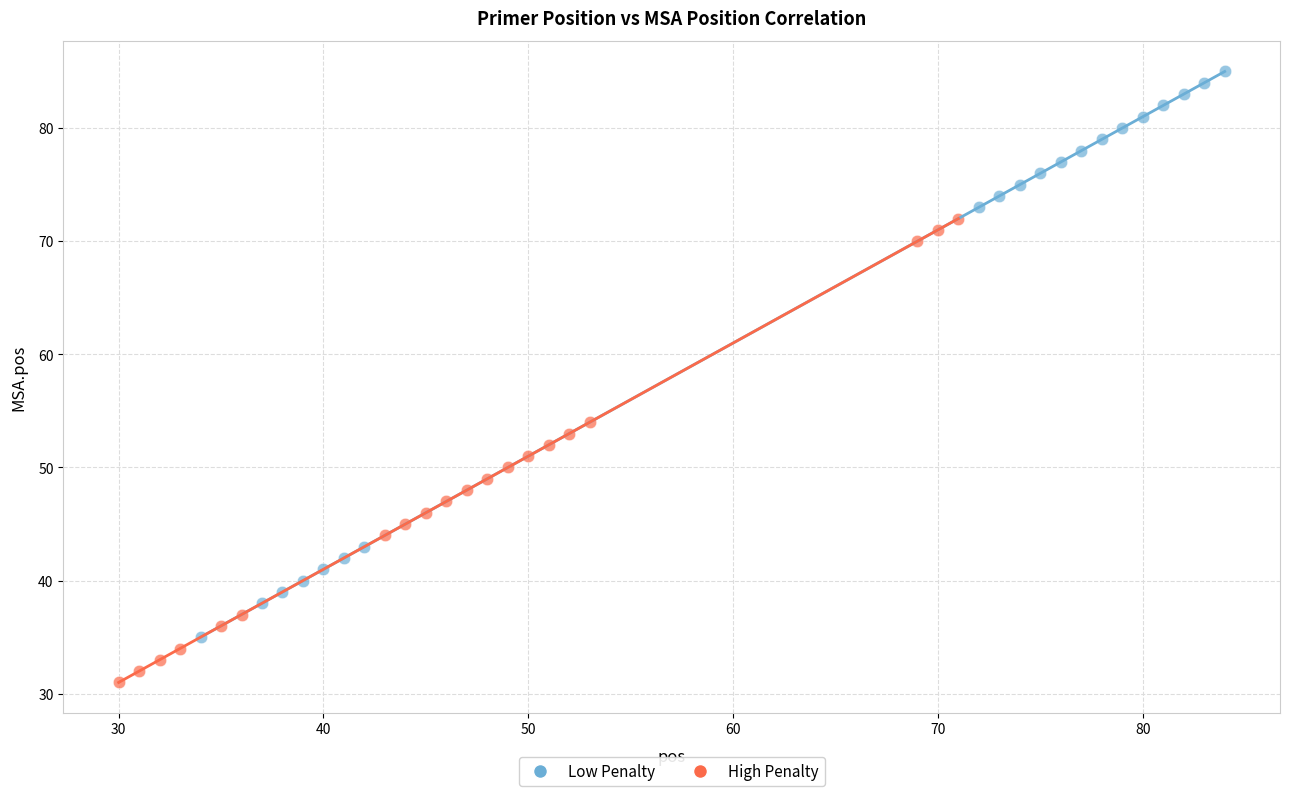

Which series has the largest Y range (max minus min)?

Low Penalty